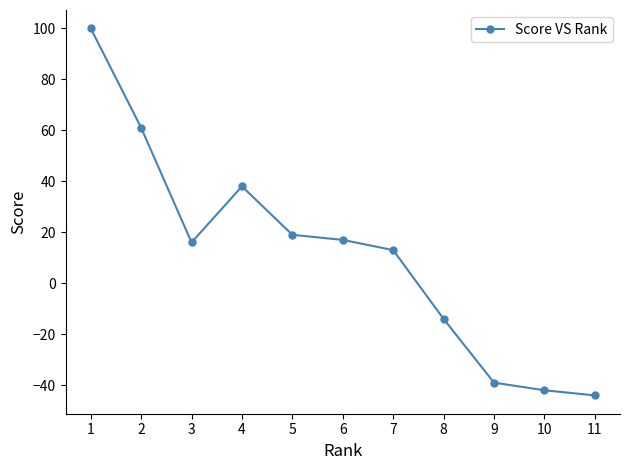

How many values are above zero?

7